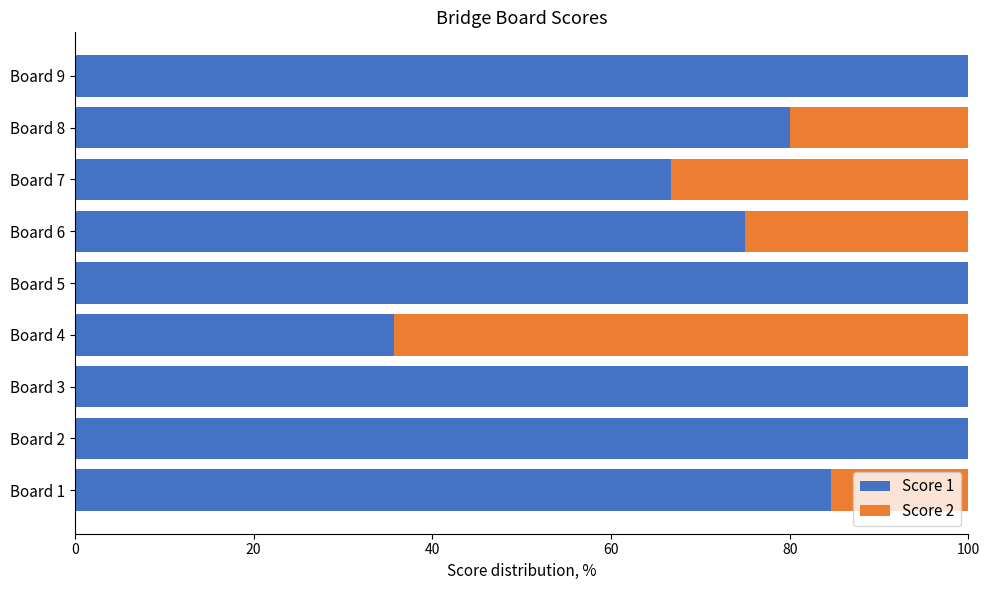

True or false: Score 1 has a value of 100.0 at Board 5.

True